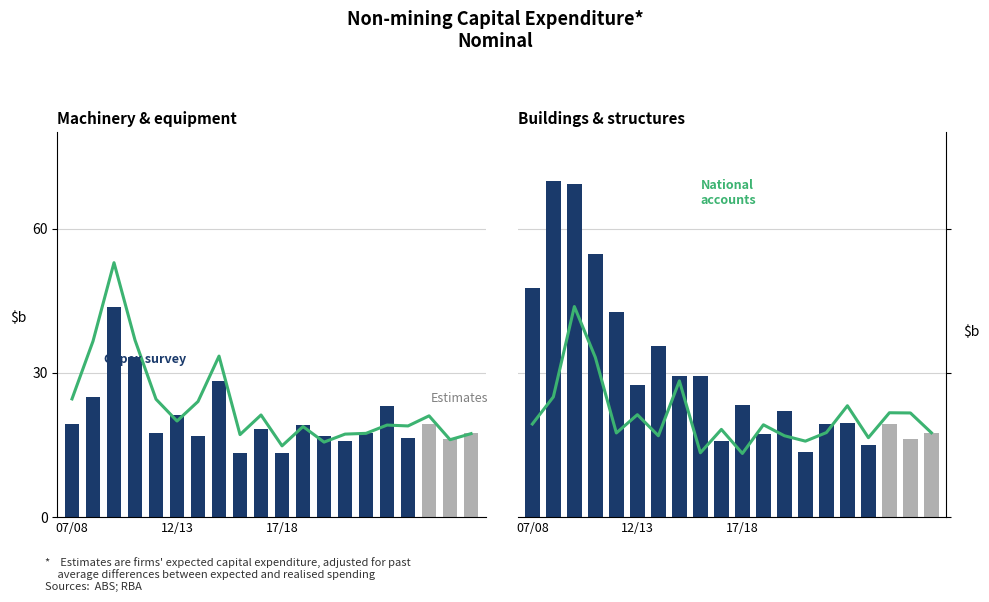

What is the average value of the Capex survey series?

21.0